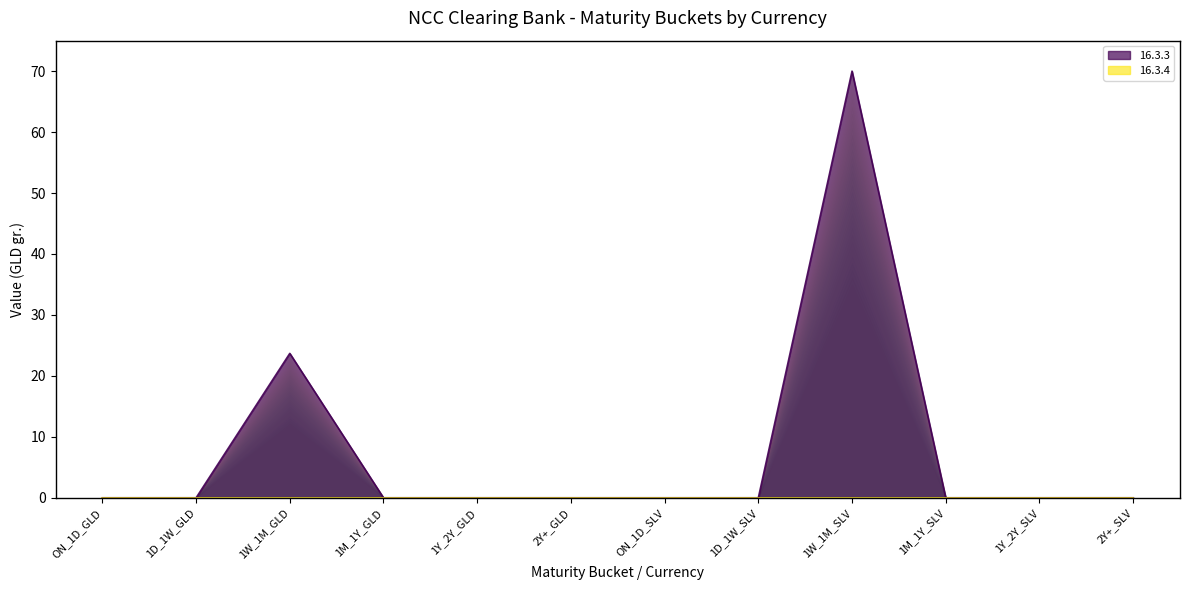

Which series has the largest total across all categories?

16.3.3_line